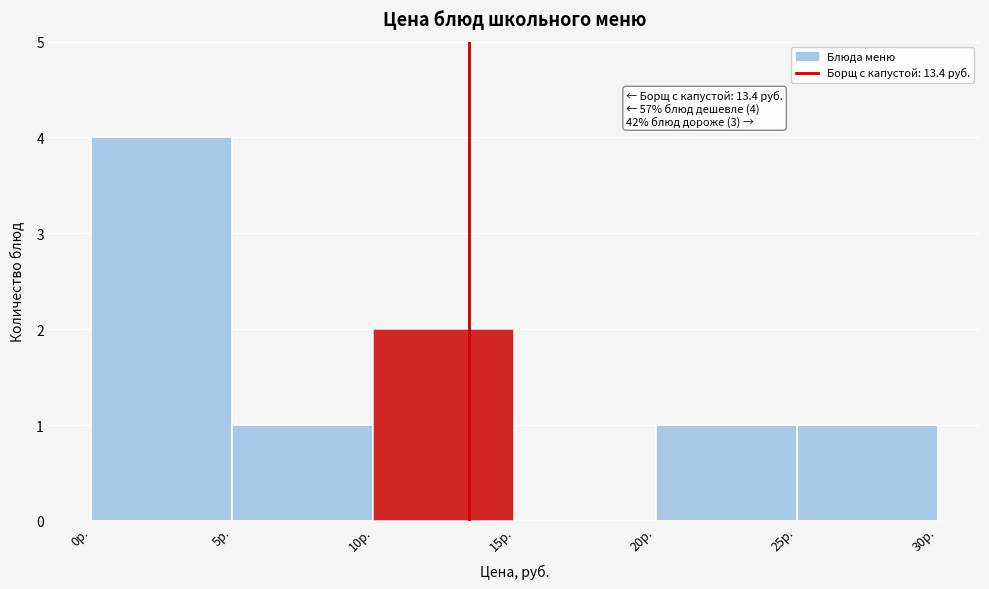

Over which range of the x-axis is the bar tallest?

0 to 5